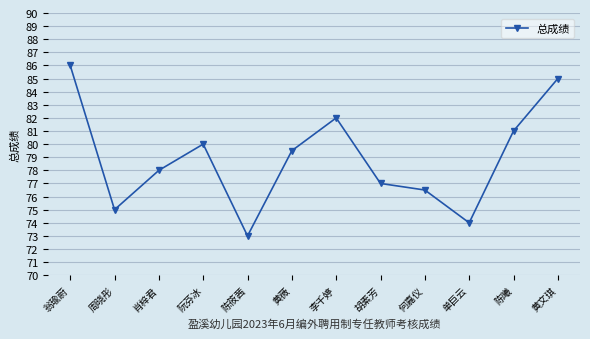

How many lines are shown in the chart?

1